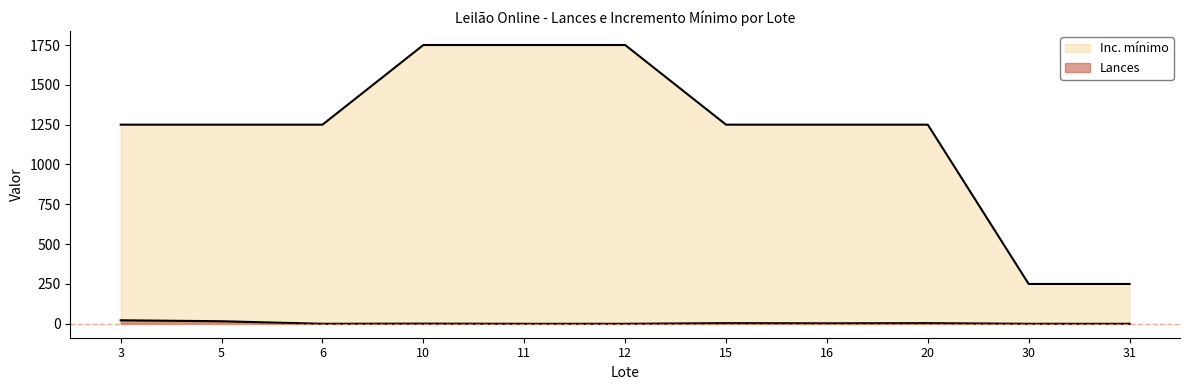

True or false: Inc. mínimo and Lances intersect in this chart.

False